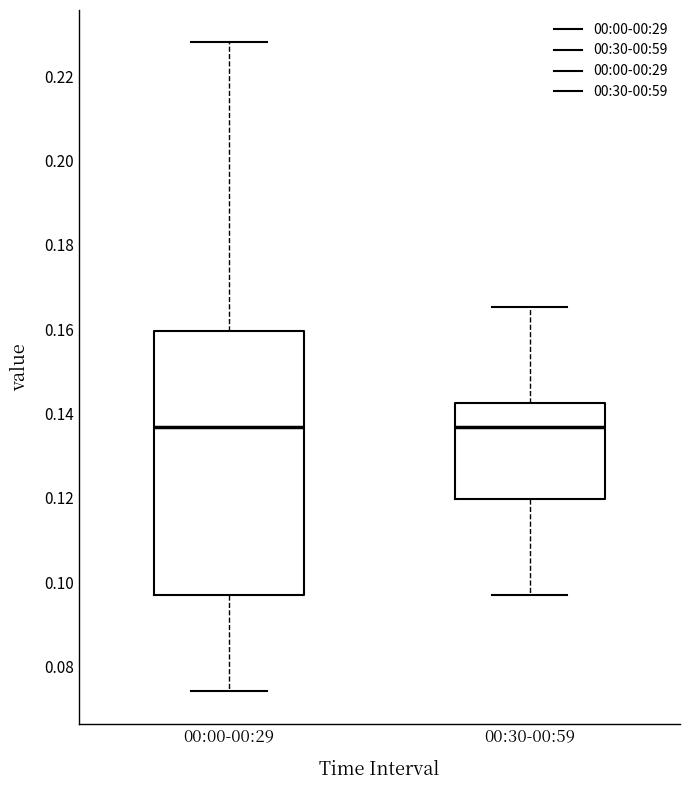

Reading left to right, read every box against the y-axis: the position of its median line, the range the box covers, and the ends of its whiskers. The values are not printed on the chart, so give them approximately, as read against the axis.

00:00-00:29: median 0.136, box 0.096 to 0.160, whiskers 0.074 to 0.228
00:30-00:59: median 0.136, box 0.120 to 0.142, whiskers 0.096 to 0.166